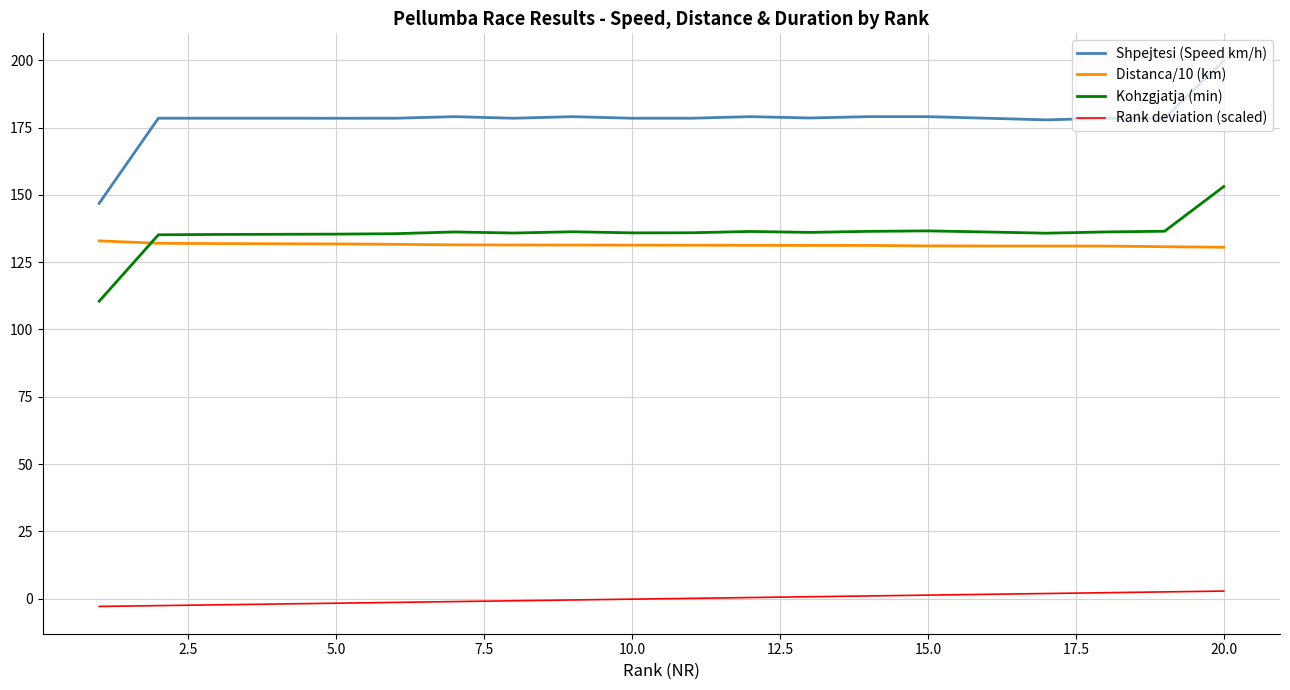

What is the minimum value for Kohzgjatja (min)?

110.5